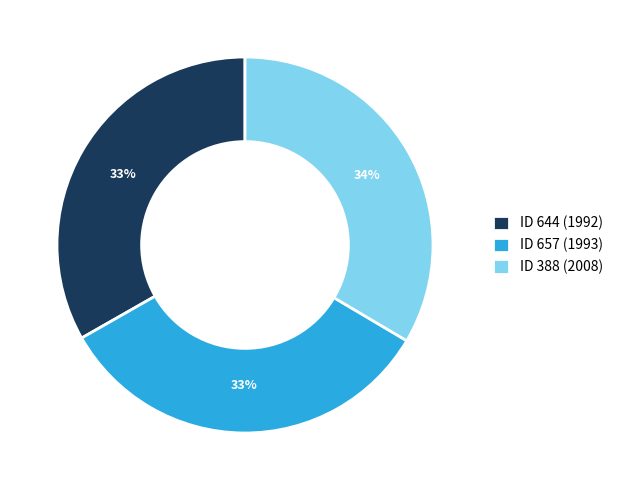

Approximately how many times larger is the value at ID 657 (1993) compared to ID 644 (1992)?

1.0